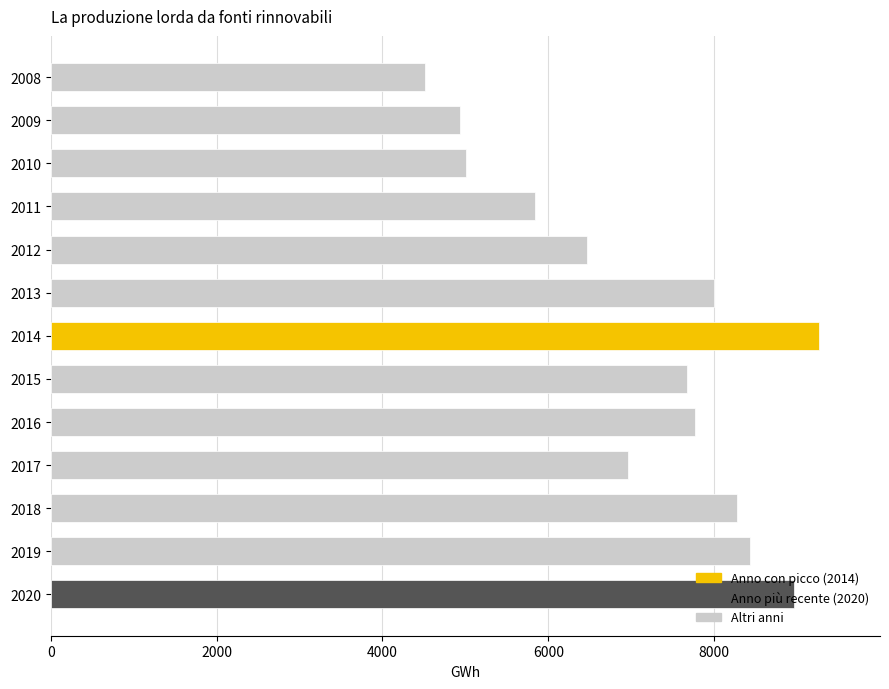

What is the greatest value displayed?

9259.2